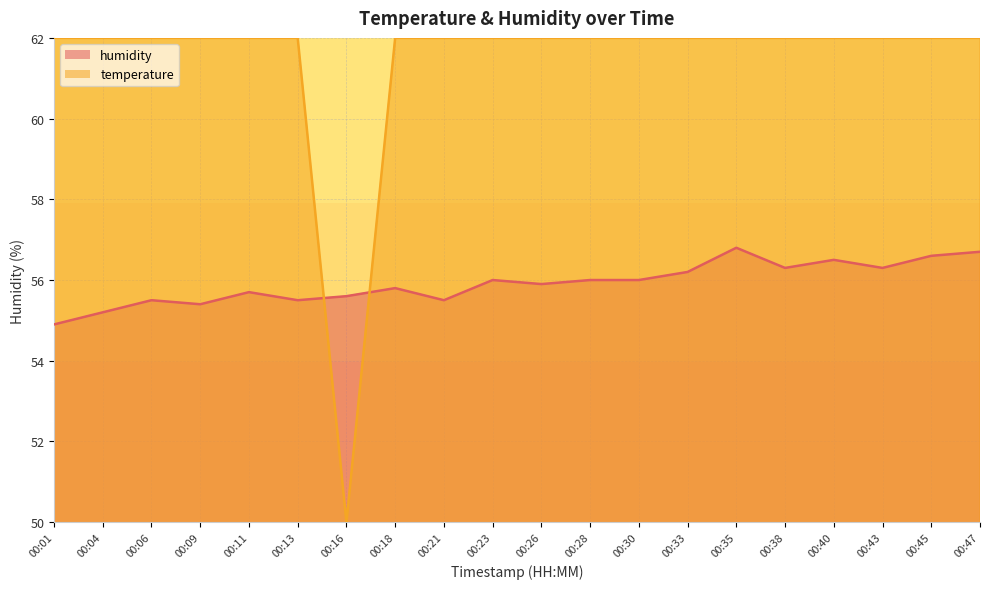

What is the value of the humidity point at the 3rd from the left?

55.5